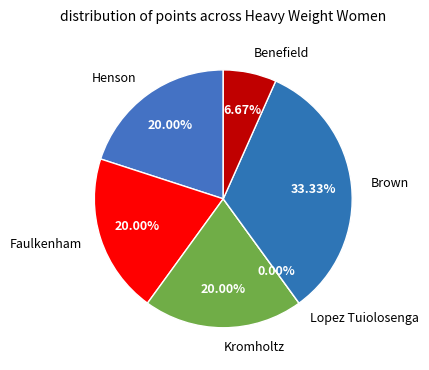

Rank the categories by value from lowest to highest.

Lopez Tuiolosenga, Benefield, Henson, Faulkenham, Kromholtz, Brown